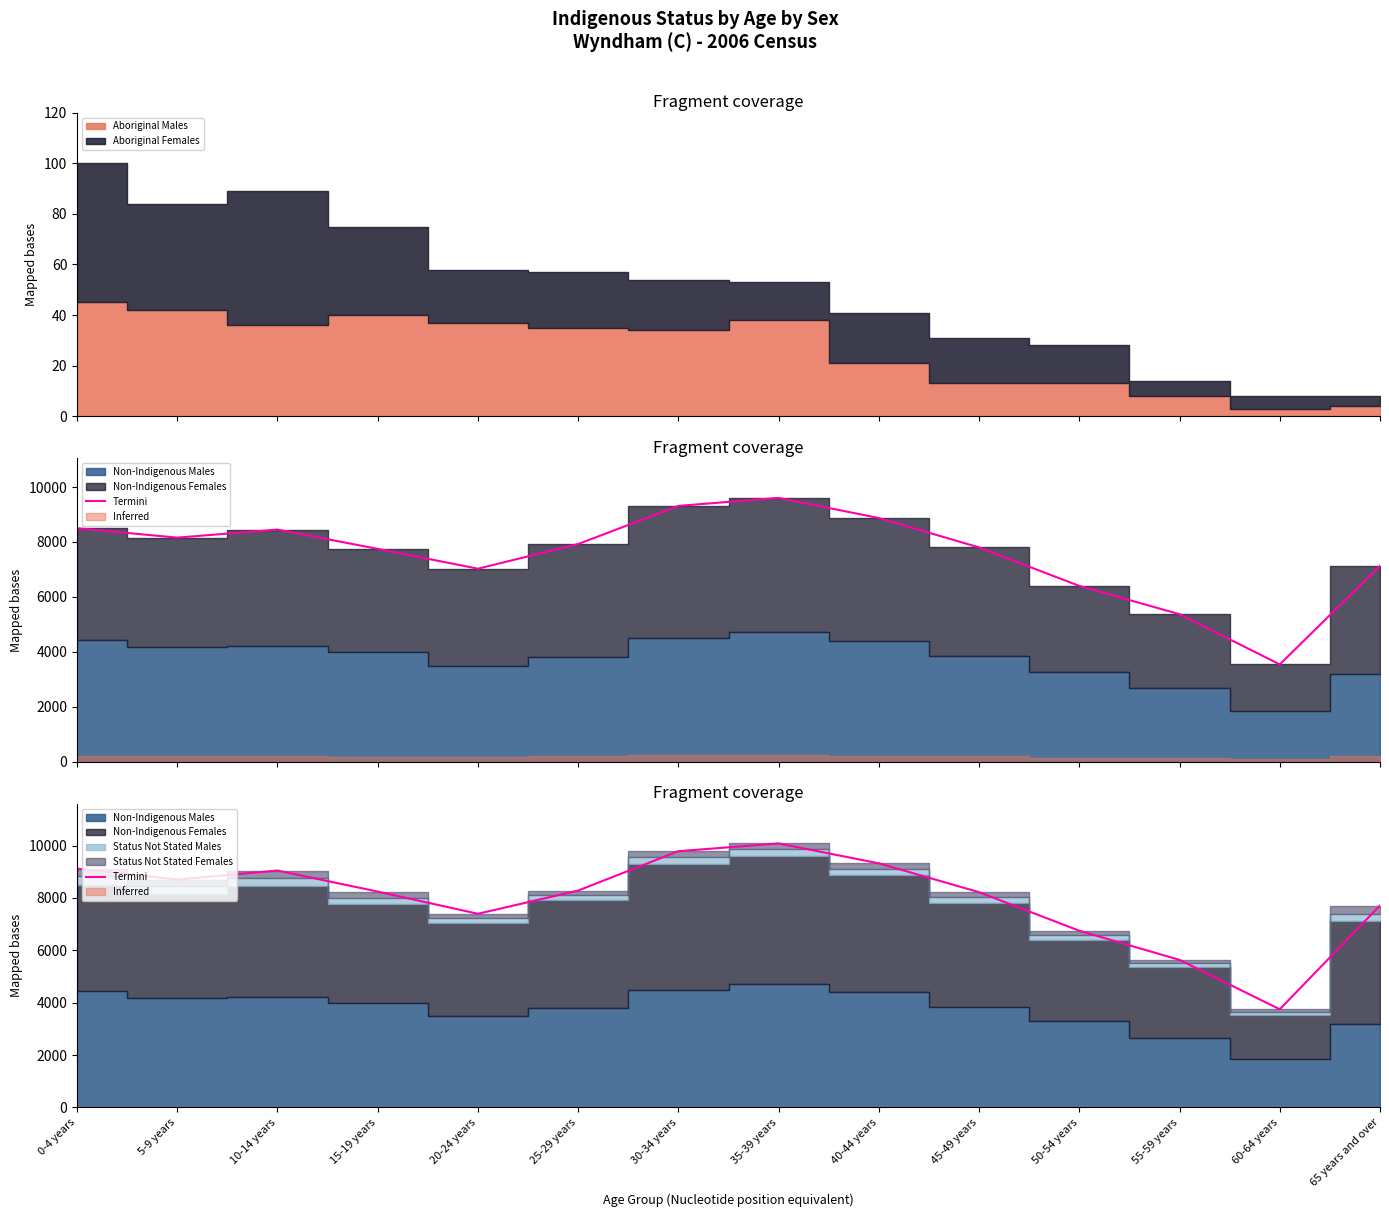

At which label is the value closest to 6913?

50-54 years